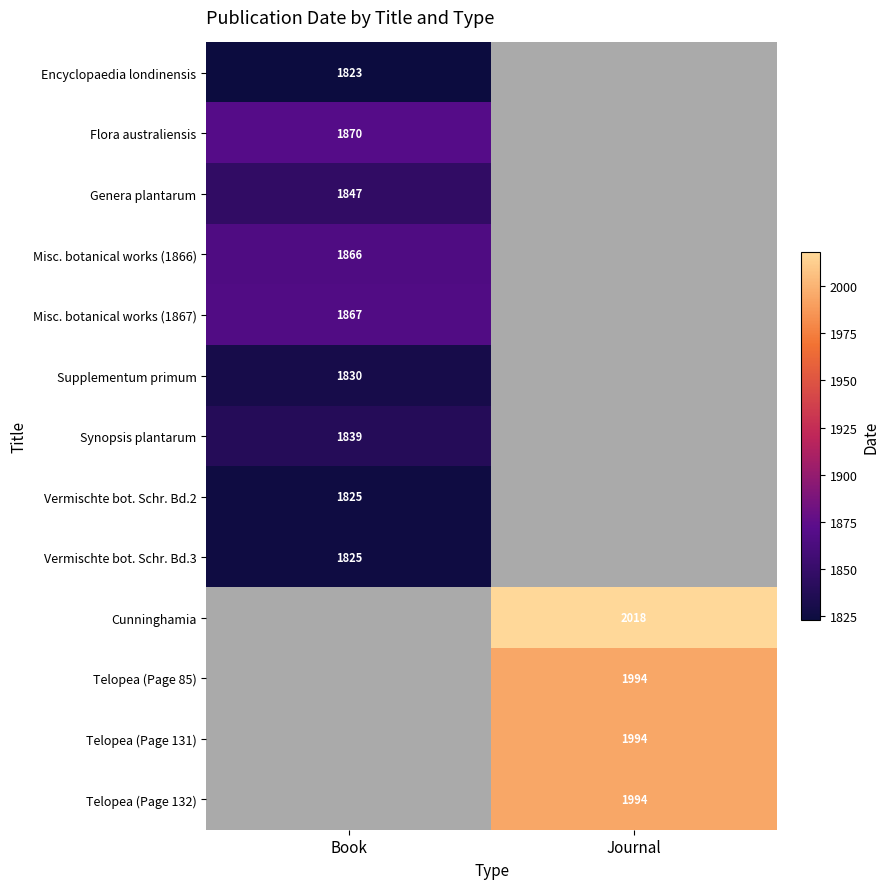

The value of Supplementum primum at Book is 1250.3. True or false?

False